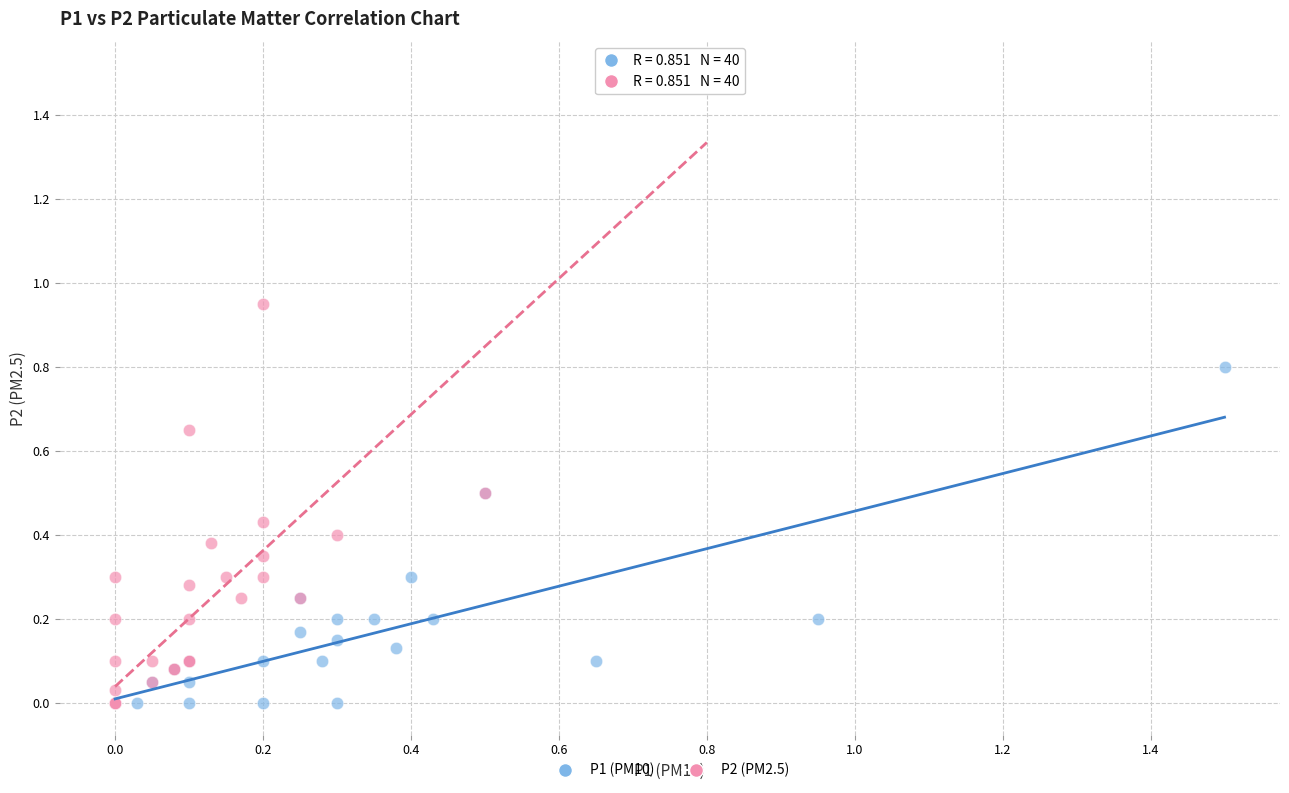

Which series has the largest Y range (max minus min)?

P2 (PM2.5)